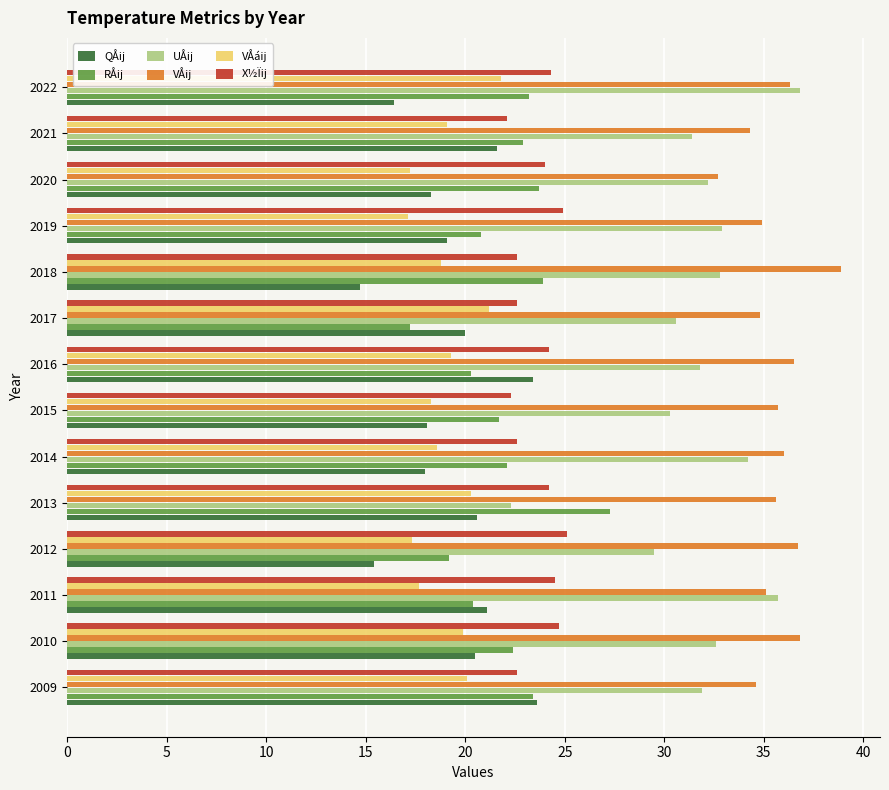

Is the value of UÅij at 2020 greater than the value of RÅij at 2011?

Yes